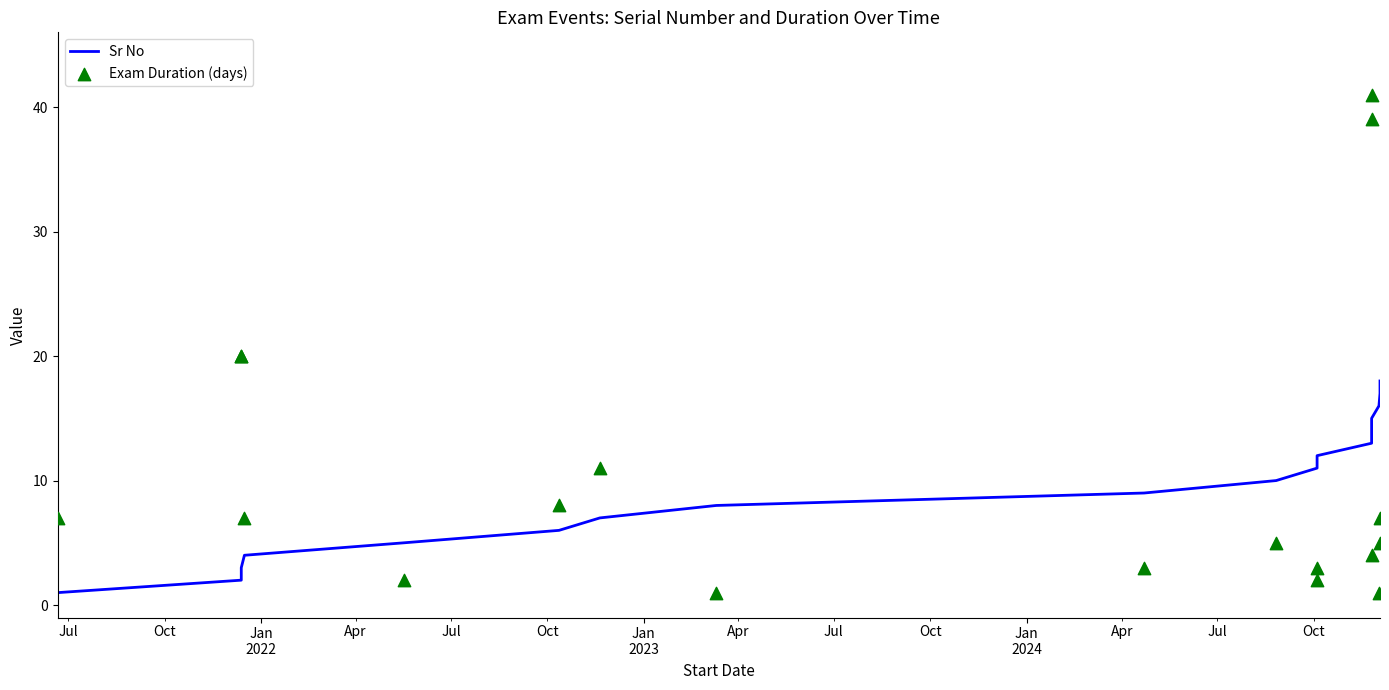

What is the total value across all series at Jan
2024?

11